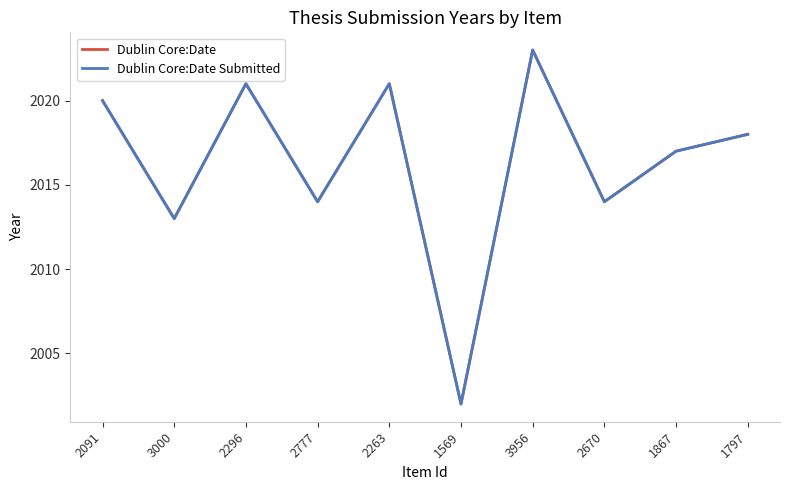

Does the chart display data point markers on the line(s)?

No